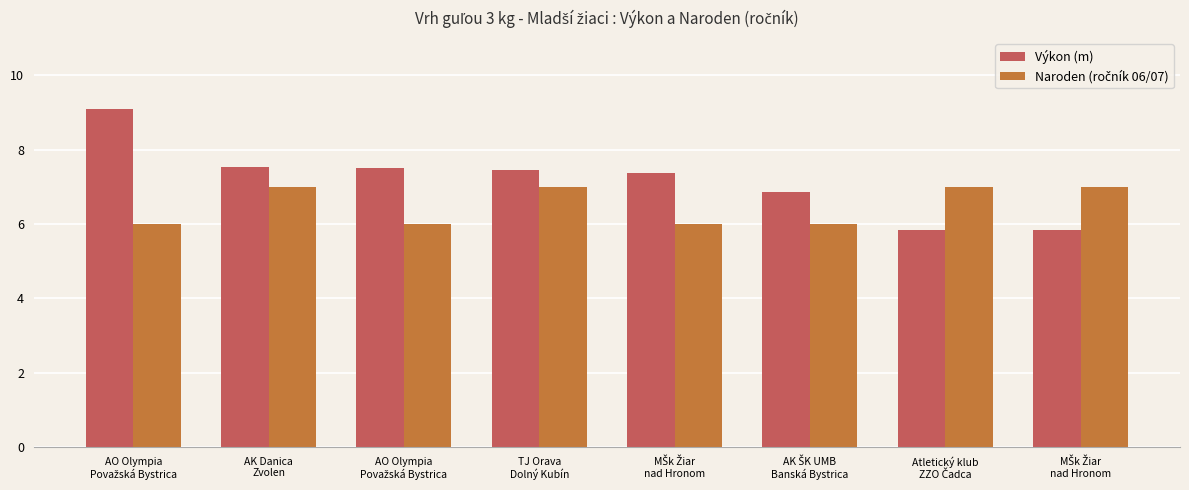

What is the difference between the highest and lowest values at AK Danica
Zvolen?

0.5